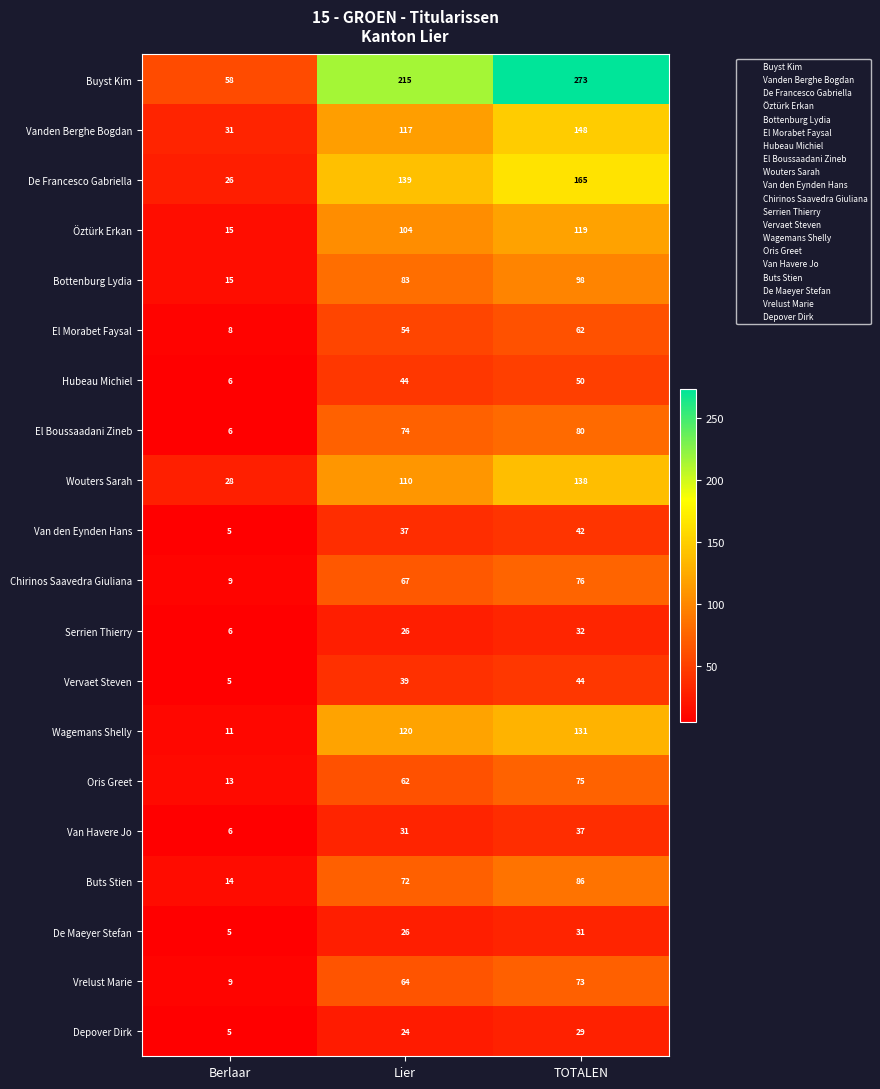

What is the average value of the Vanden Berghe Bogdan series?

99